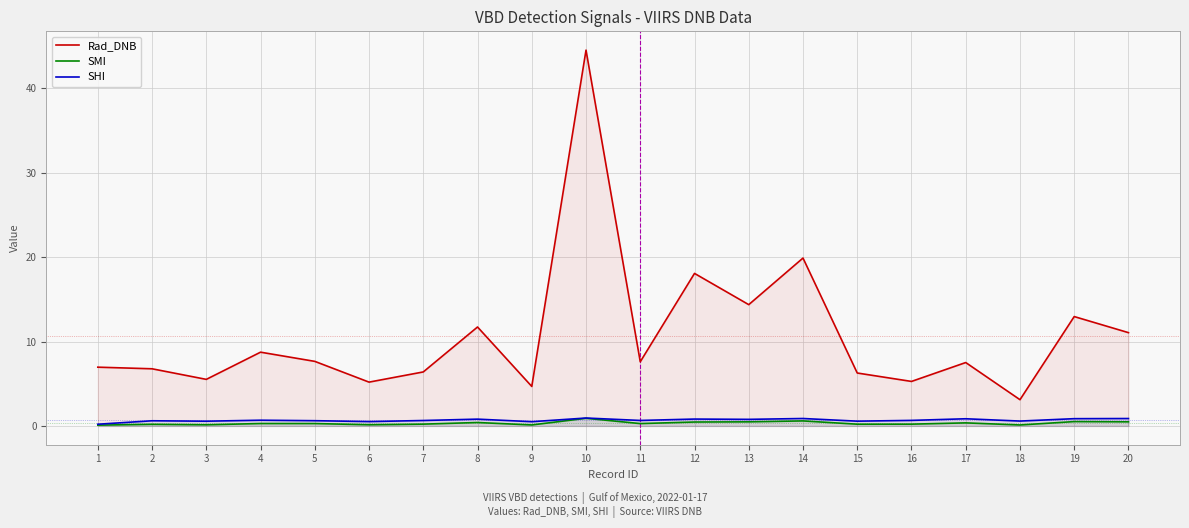

How many values in the Rad_DNB series are below 7?

9